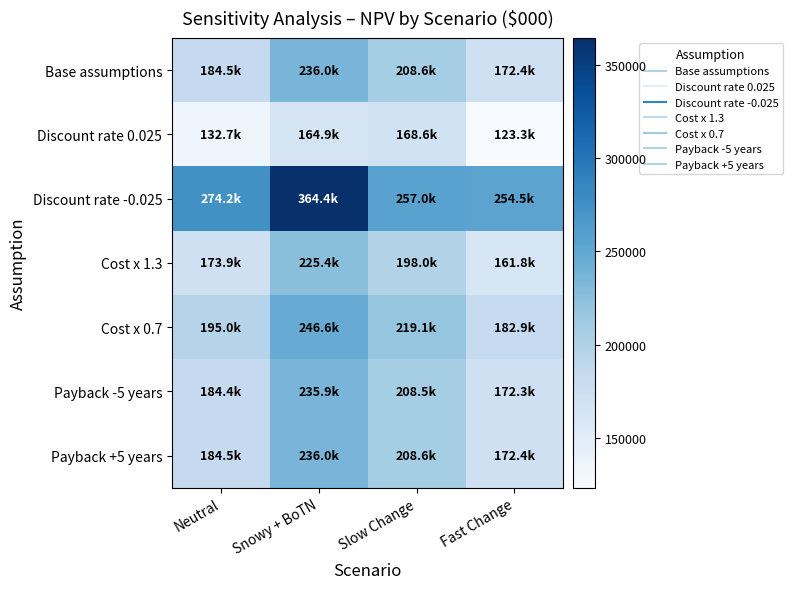

Reading left to right, extract all data points from this chart.

Base assumptions: Neutral=184470.0	Snowy + BoTN=235990.3	Slow Change=208552.3	Fast Change=172360.6
Discount rate 0.025: Neutral=132732.5	Snowy + BoTN=164876.8	Slow Change=168645.8	Fast Change=123309.5
Discount rate -0.025: Neutral=274182.1	Snowy + BoTN=364398.3	Slow Change=256981.9	Fast Change=254499.1
Cost x 1.3: Neutral=173898.2	Snowy + BoTN=225418.6	Slow Change=197980.6	Fast Change=161788.9
Cost x 0.7: Neutral=195041.7	Snowy + BoTN=246562.0	Slow Change=219124.0	Fast Change=182932.4
Payback -5 years: Neutral=184392.1	Snowy + BoTN=235912.4	Slow Change=208474.4	Fast Change=172282.7
Payback +5 years: Neutral=184521.3	Snowy + BoTN=236041.6	Slow Change=208603.6	Fast Change=172412.0